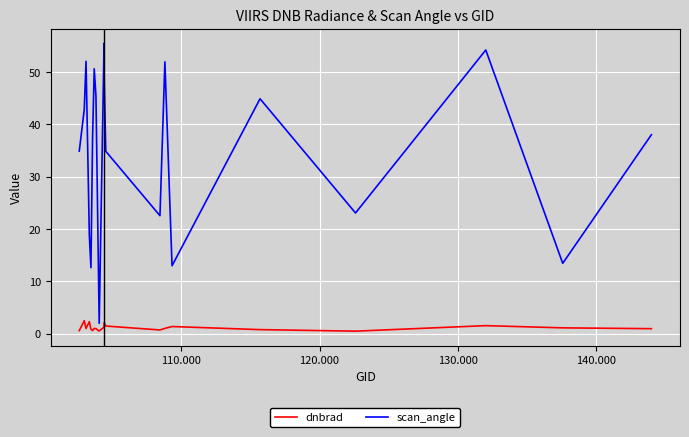

What is the difference between the maximum and minimum values in the dnbrad series?

2.0